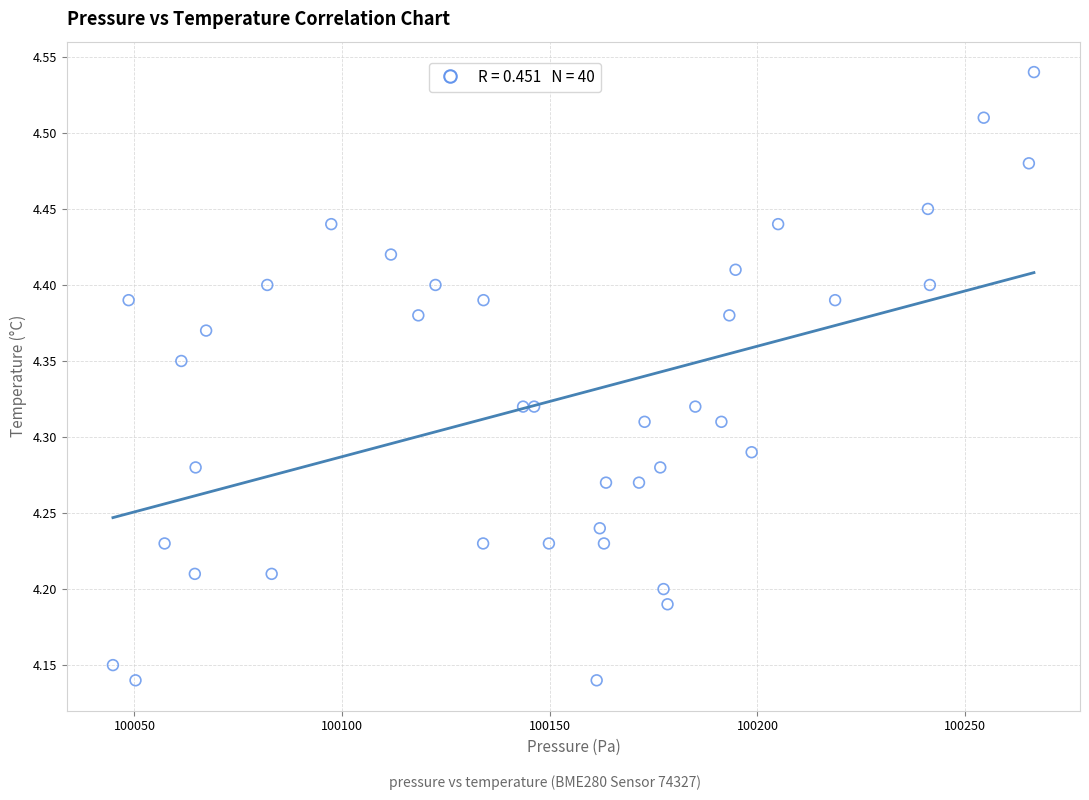

What is the range of Y values (max minus min)?

0.4